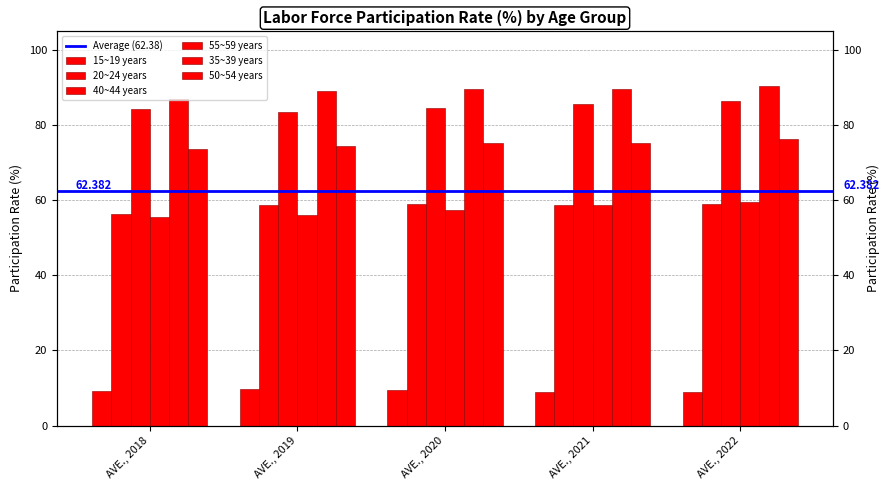

How many bars are there in total?

30